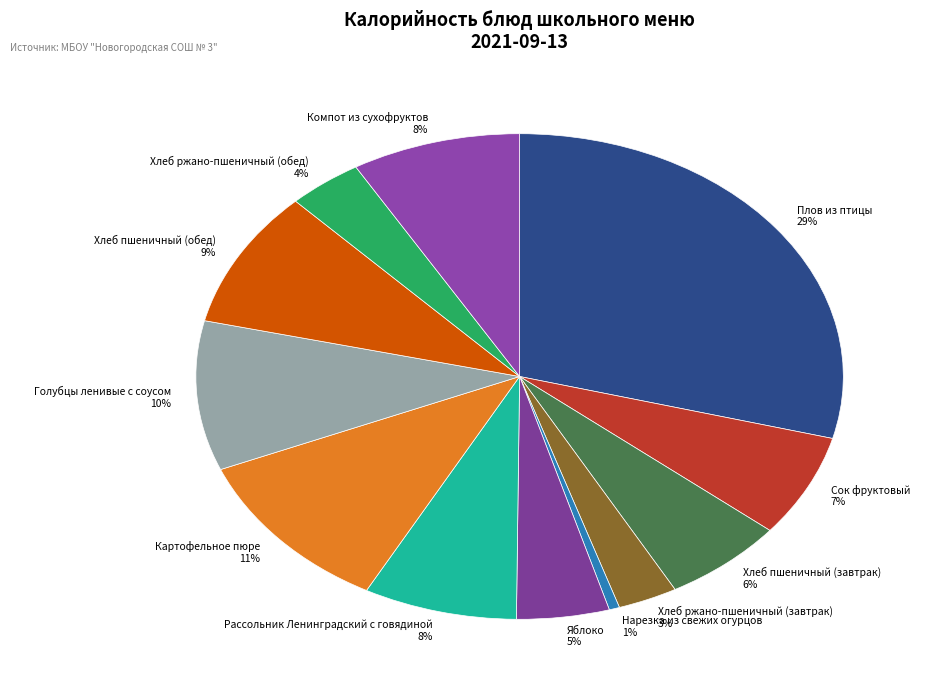

How many slices are in this pie chart?

12